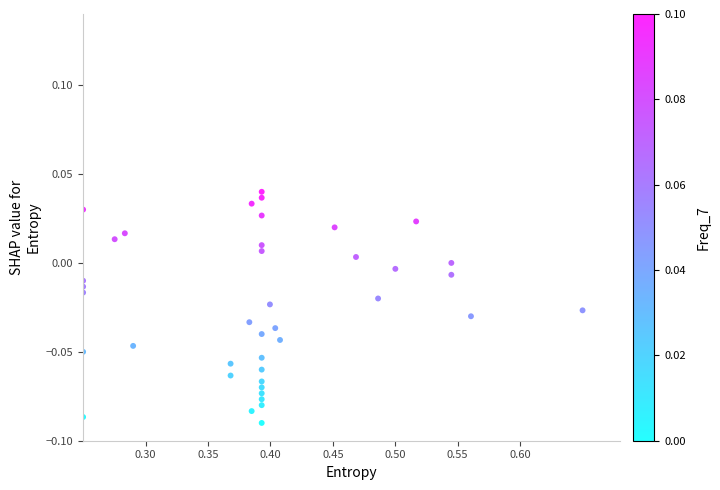

What is the range of X values (max minus min)?

0.4